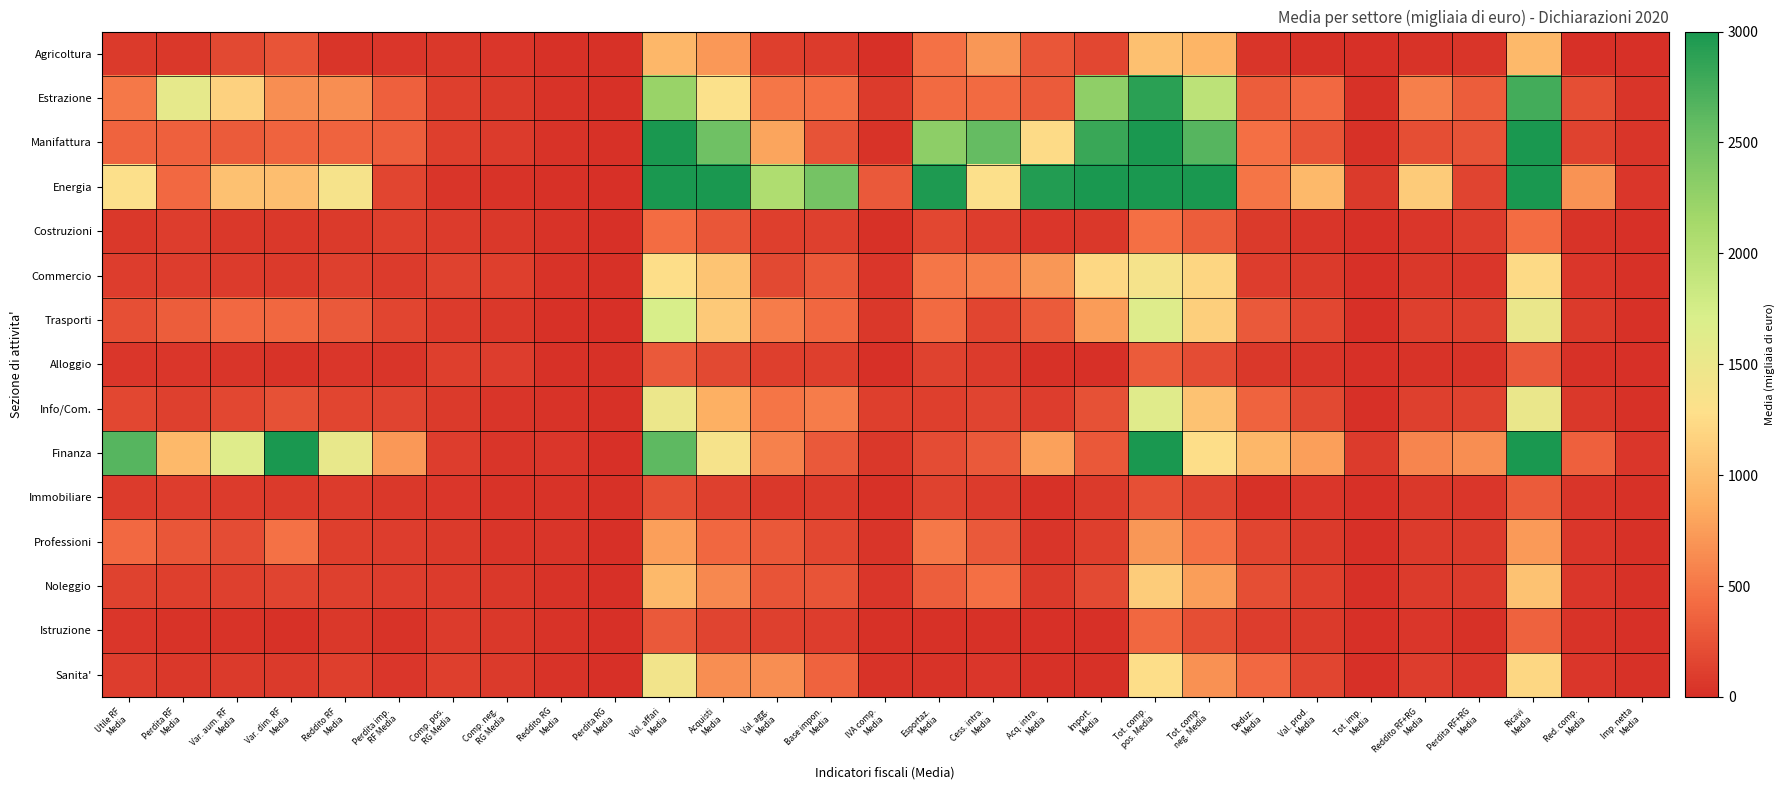

Between Red. comp.
Media and Perdita imp.
RF Media, which is larger?

Perdita imp.
RF Media